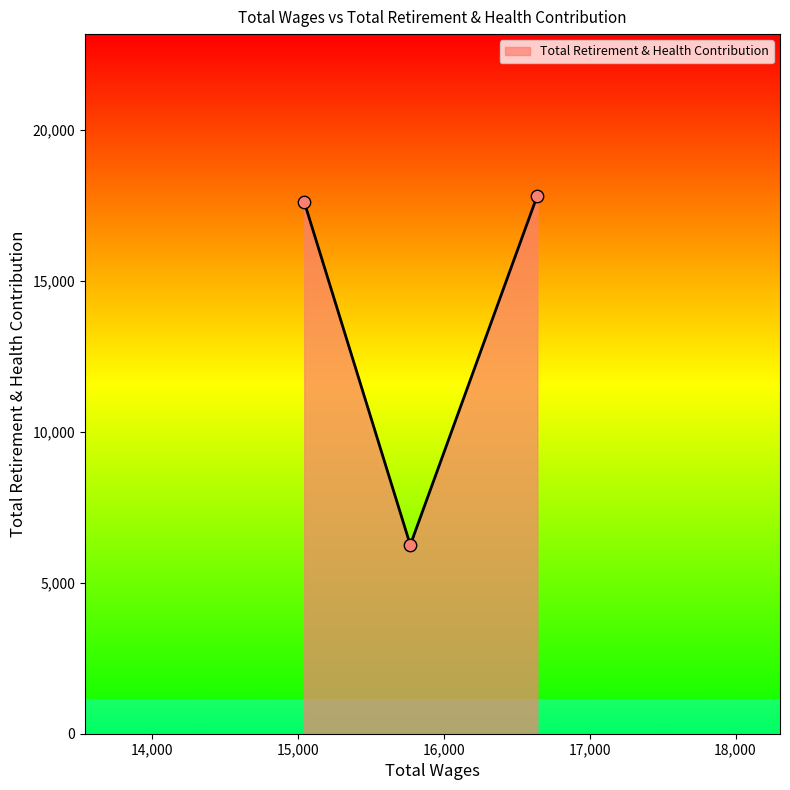

What is the minimum value shown in the chart?

6247